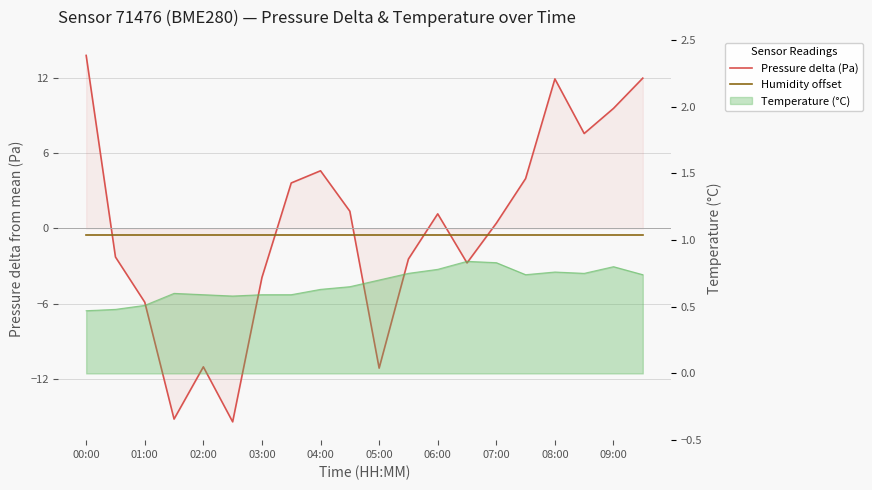

Which category has the lowest value in the Humidity offset series?

00:00